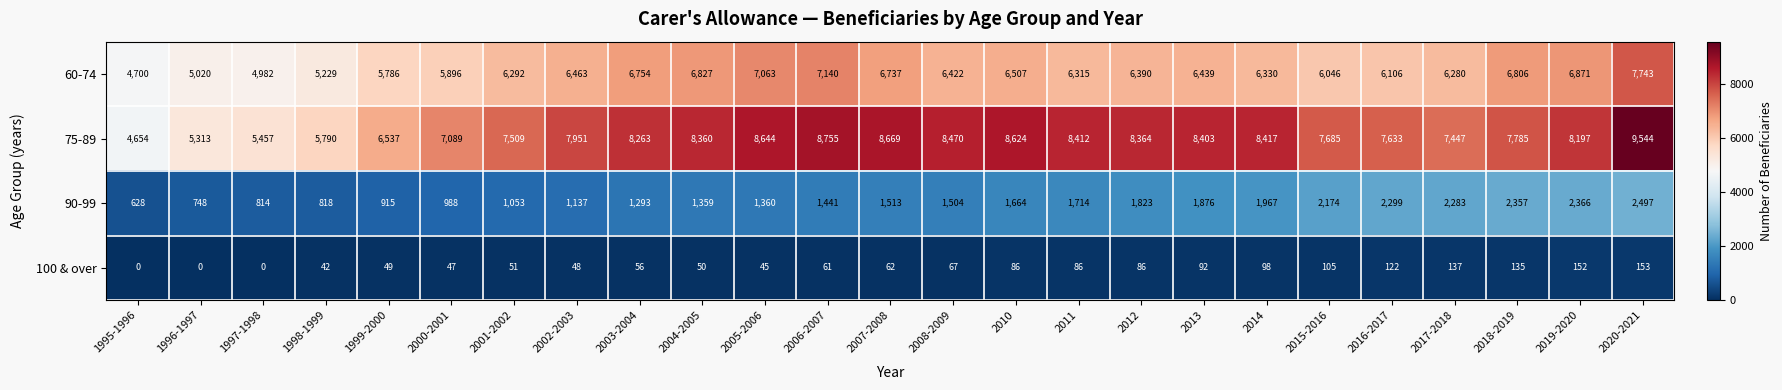

What is the spread (max minus min) of values at 2008-2009?

8403